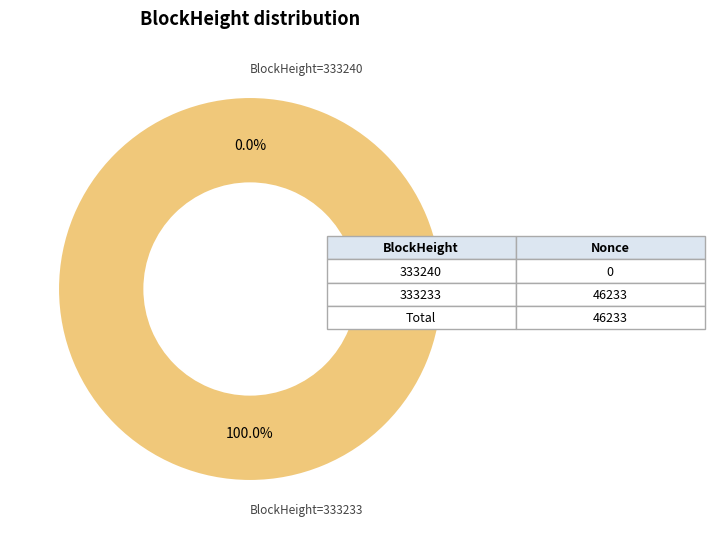

To the nearest percent, what percentage of the pie is 333233?

100%